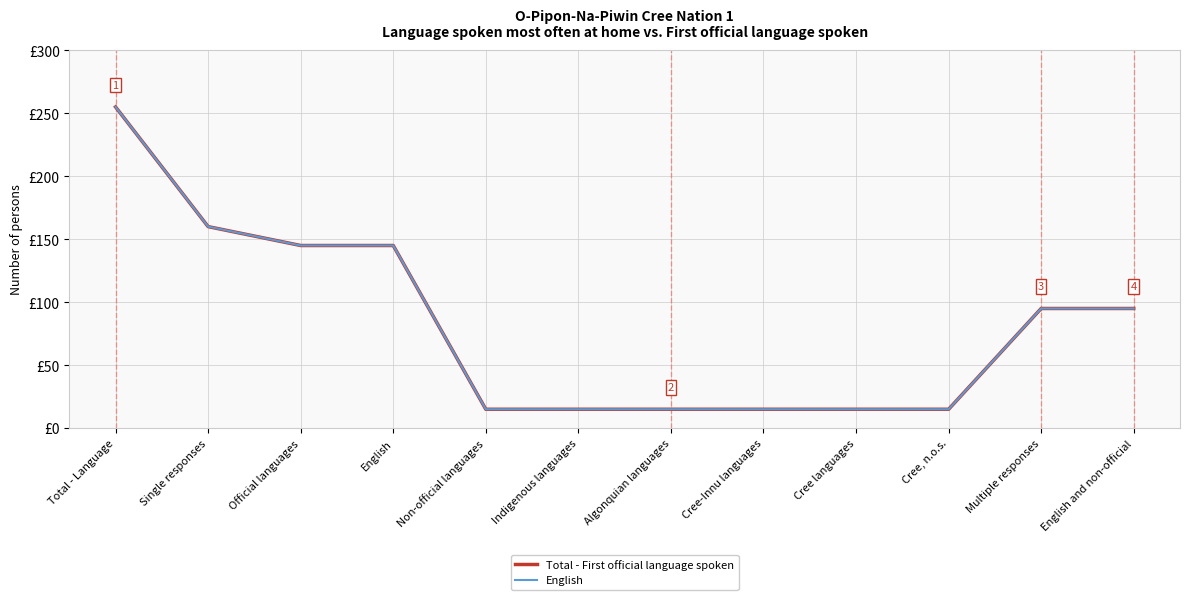

Rank the series at Official languages from highest to lowest value.

Total - First official language spoken, English